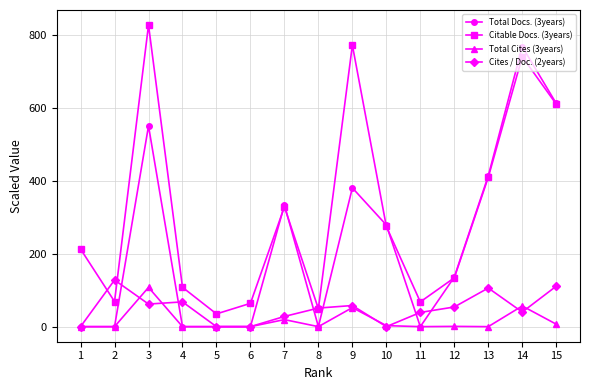

Is this an area chart (filled region under the line)?

No